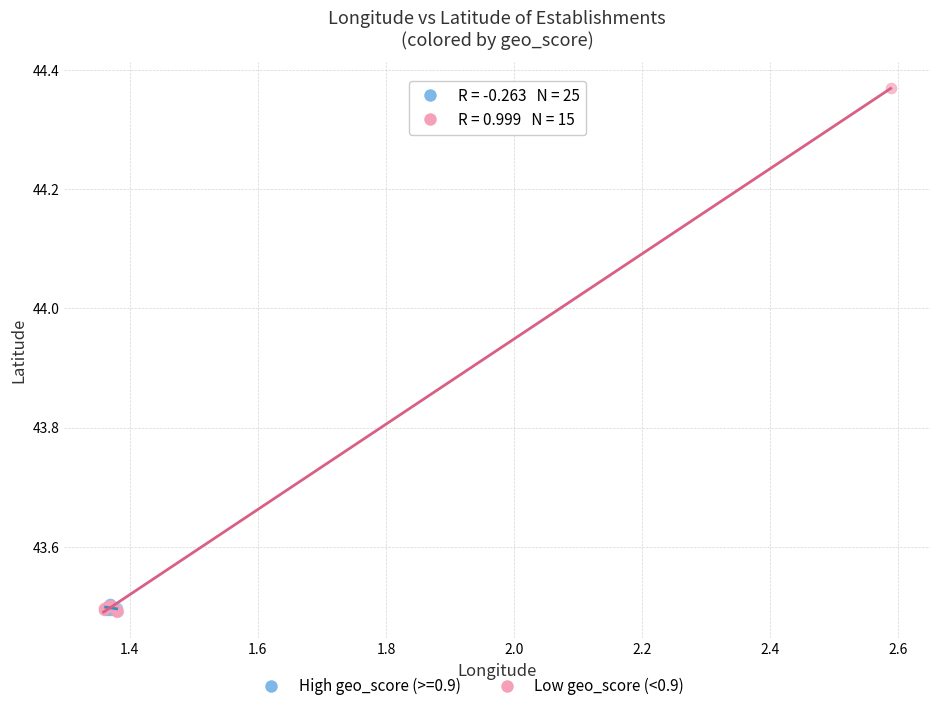

Which series reaches the maximum Y coordinate?

Low geo_score (<0.9)